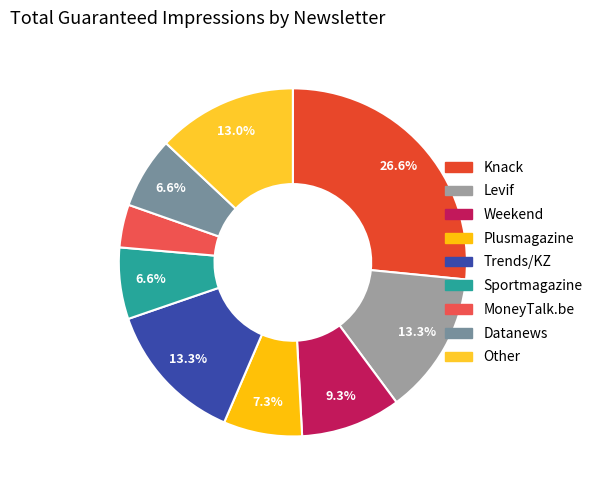

To the nearest percent, what is the combined percentage of Datanews and MoneyTalk.be?

11%